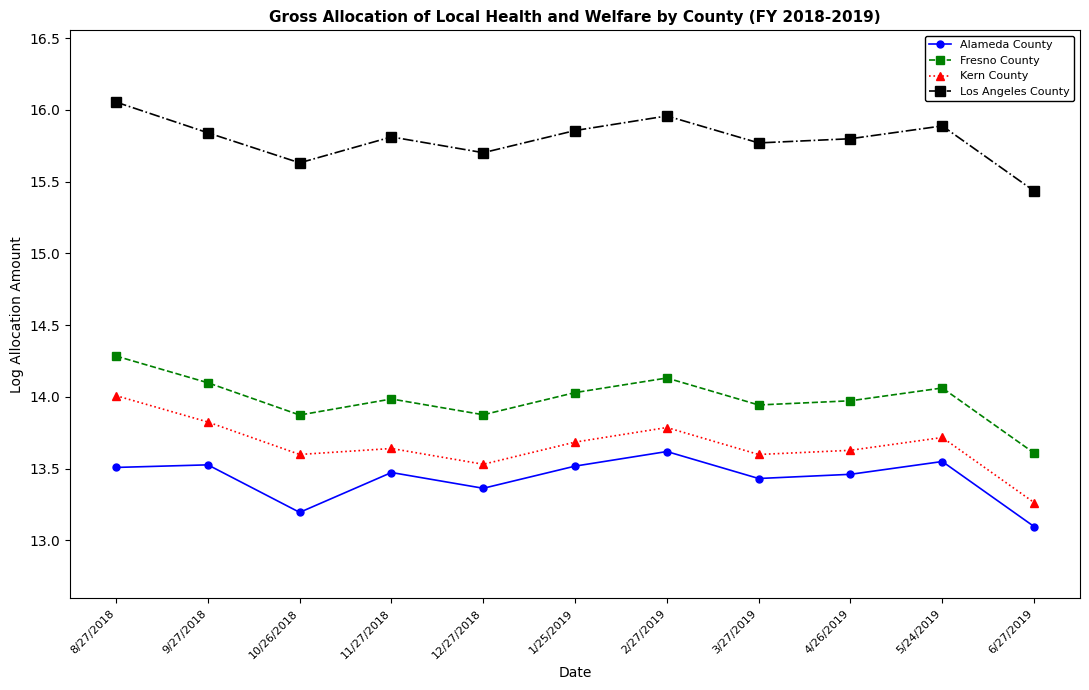

What is the difference between the Alameda County values at 9/27/2018 and 6/27/2019?

0.4